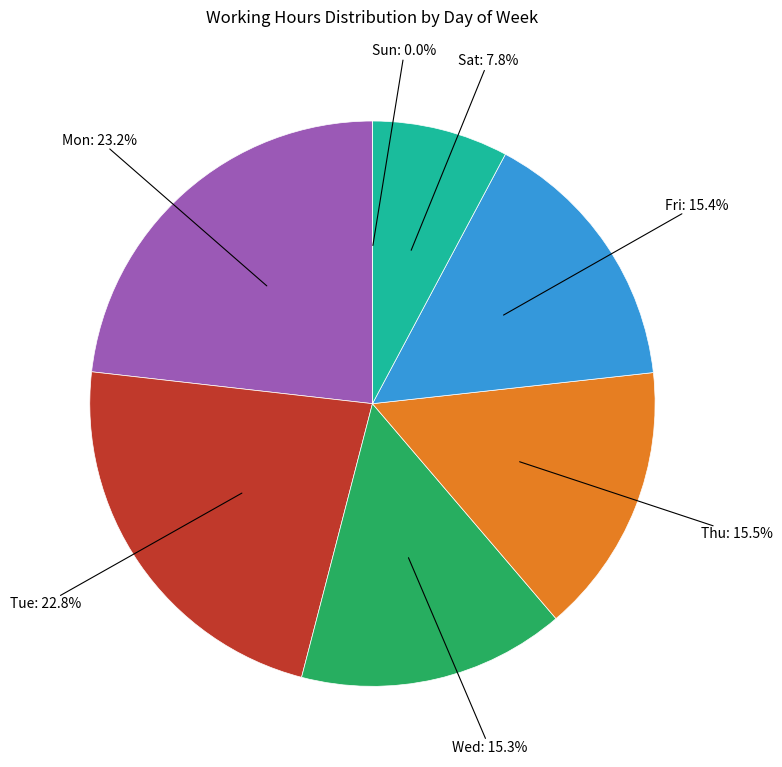

Which slice is the smallest?

Sun